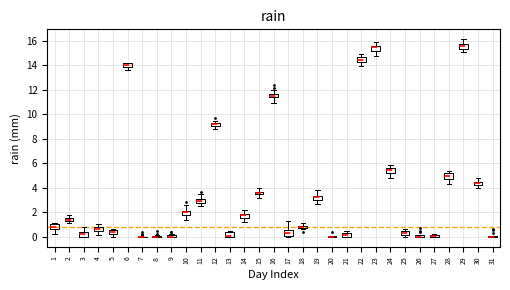

Where is the lower edge of the box at x = 12 on the y-axis? The values are not printed on the chart, so give them approximately, as read against the axis.

9.0